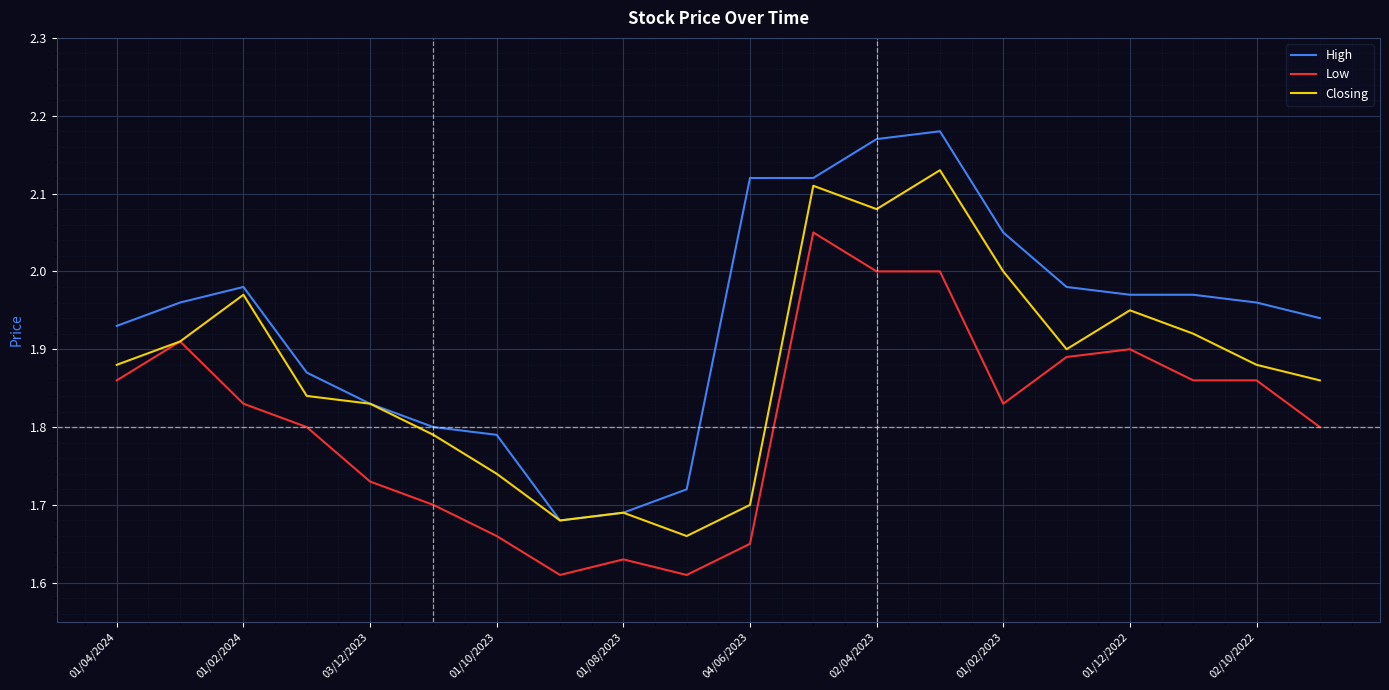

Does the chart have visible grid lines?

Yes